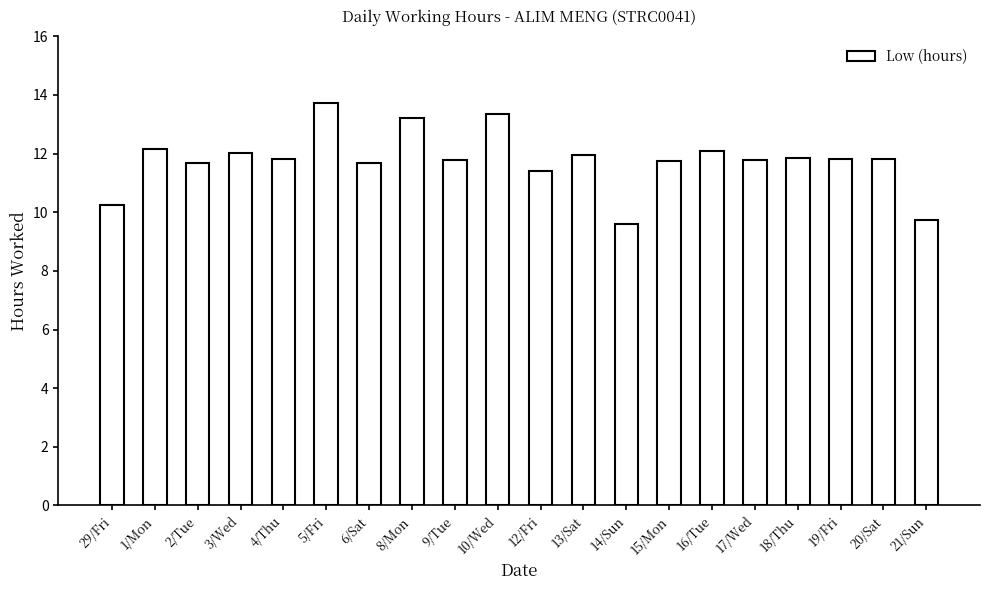

At which label does the data first exceed 11?

1/Mon